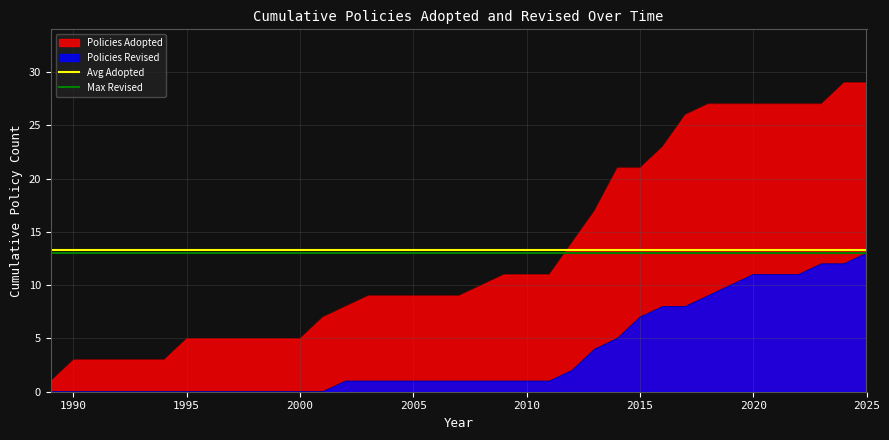

True or false: Policies Revised and Policies Adopted intersect in this chart.

False